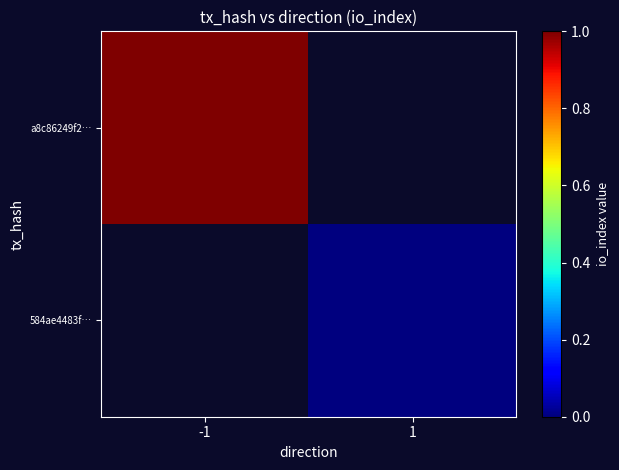

At which category does the chart reach its minimum across all series?

1